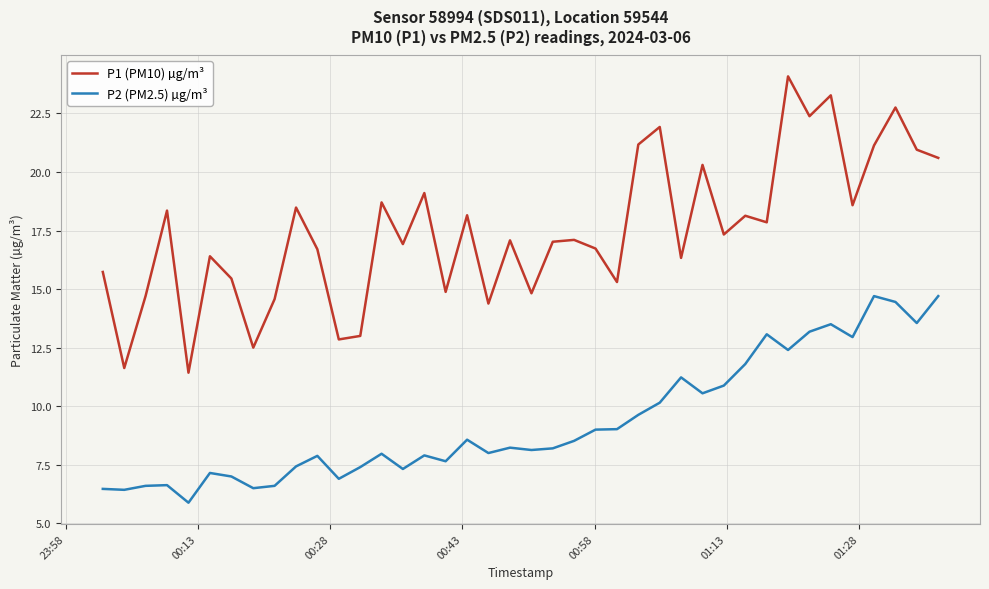

Which series has the widest spread of values?

P1 (PM10) µg/m³